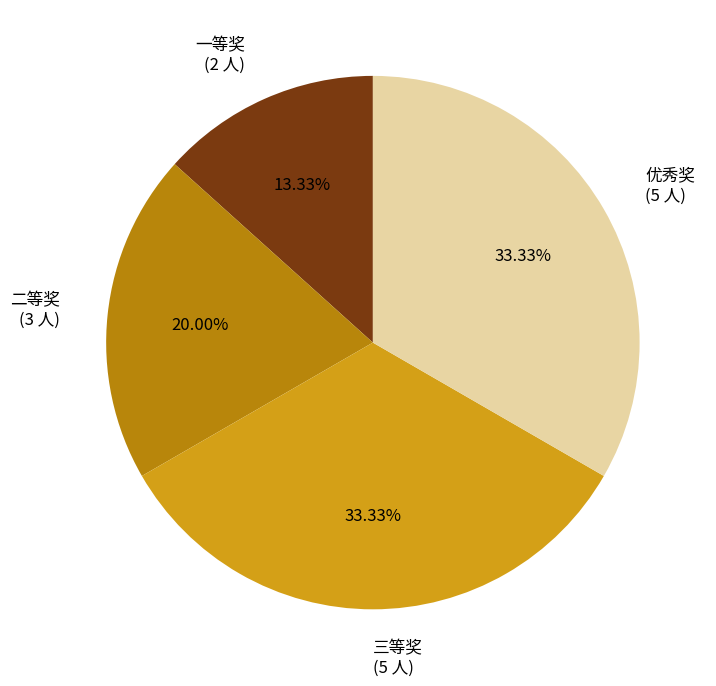

Approximately how many times larger is the value at 二等奖 (3 人) compared to 三等奖 (5 人)?

0.6